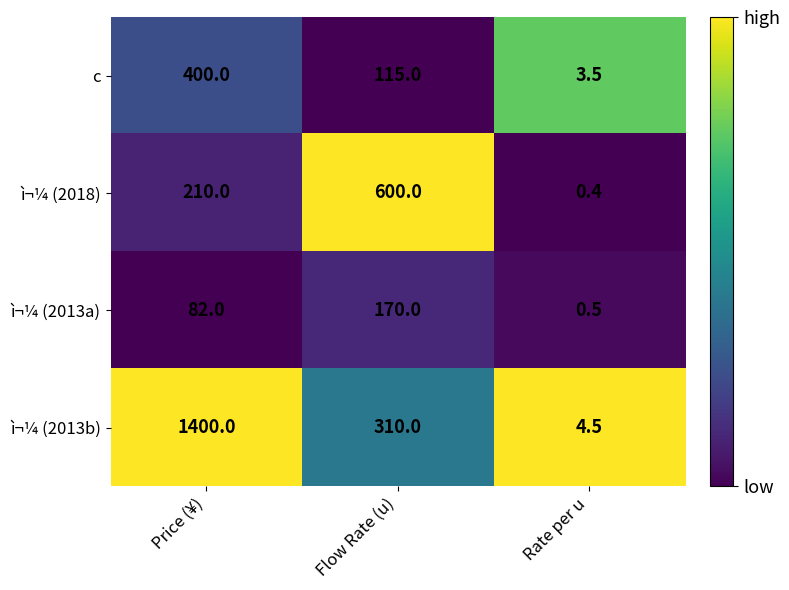

Which series changed the most between Price (¥) and Flow Rate (u)?

ì¬¼ (2013b)